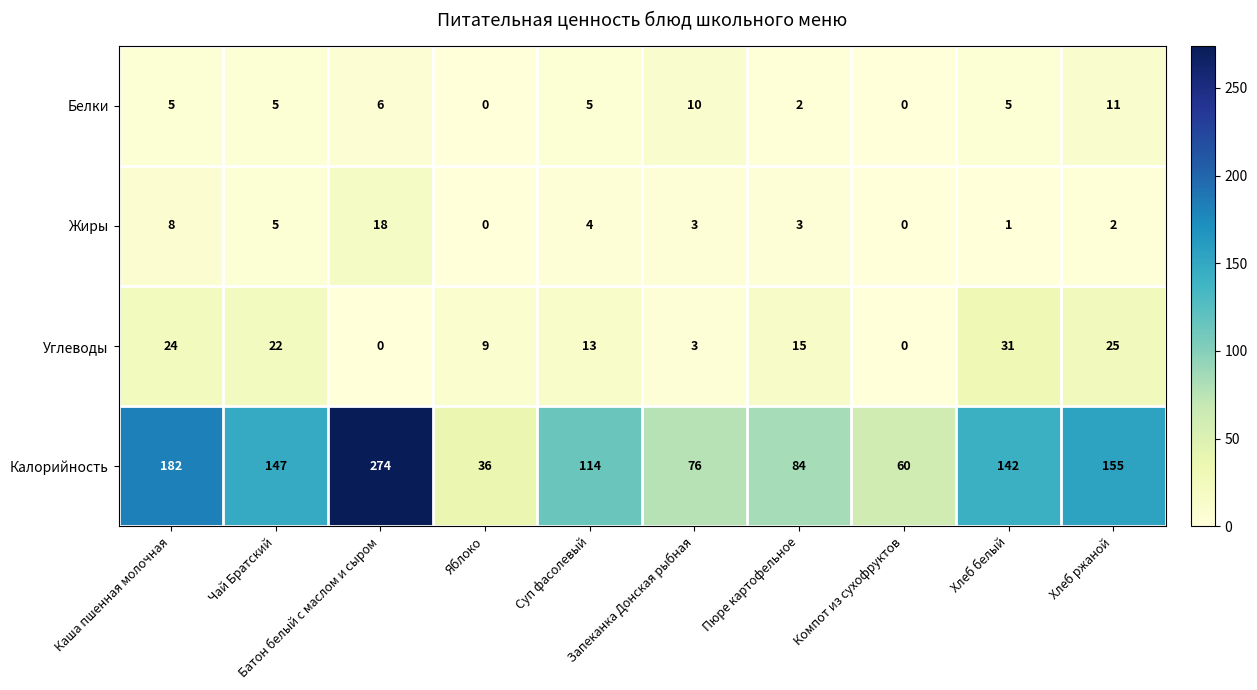

Which series has the widest spread of values?

Калорийность